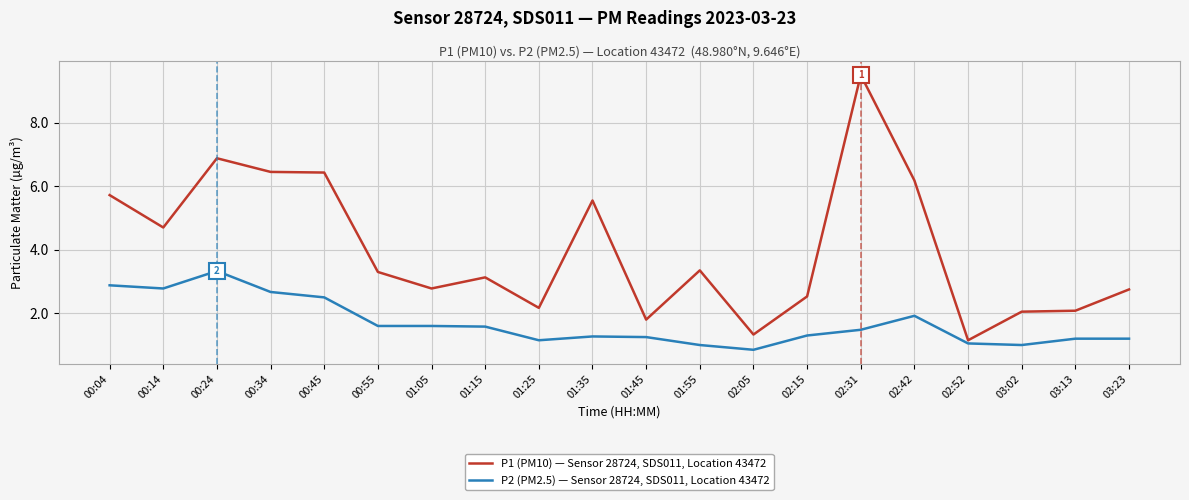

True or false: P1 (PM10) — Sensor 28724, SDS011, Location 43472 and P2 (PM2.5) — Sensor 28724, SDS011, Location 43472 intersect in this chart.

False